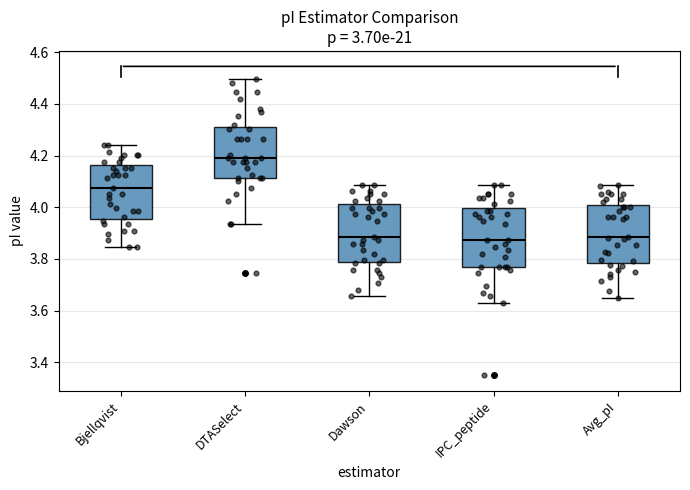

Which box has the highest median line?

DTASelect